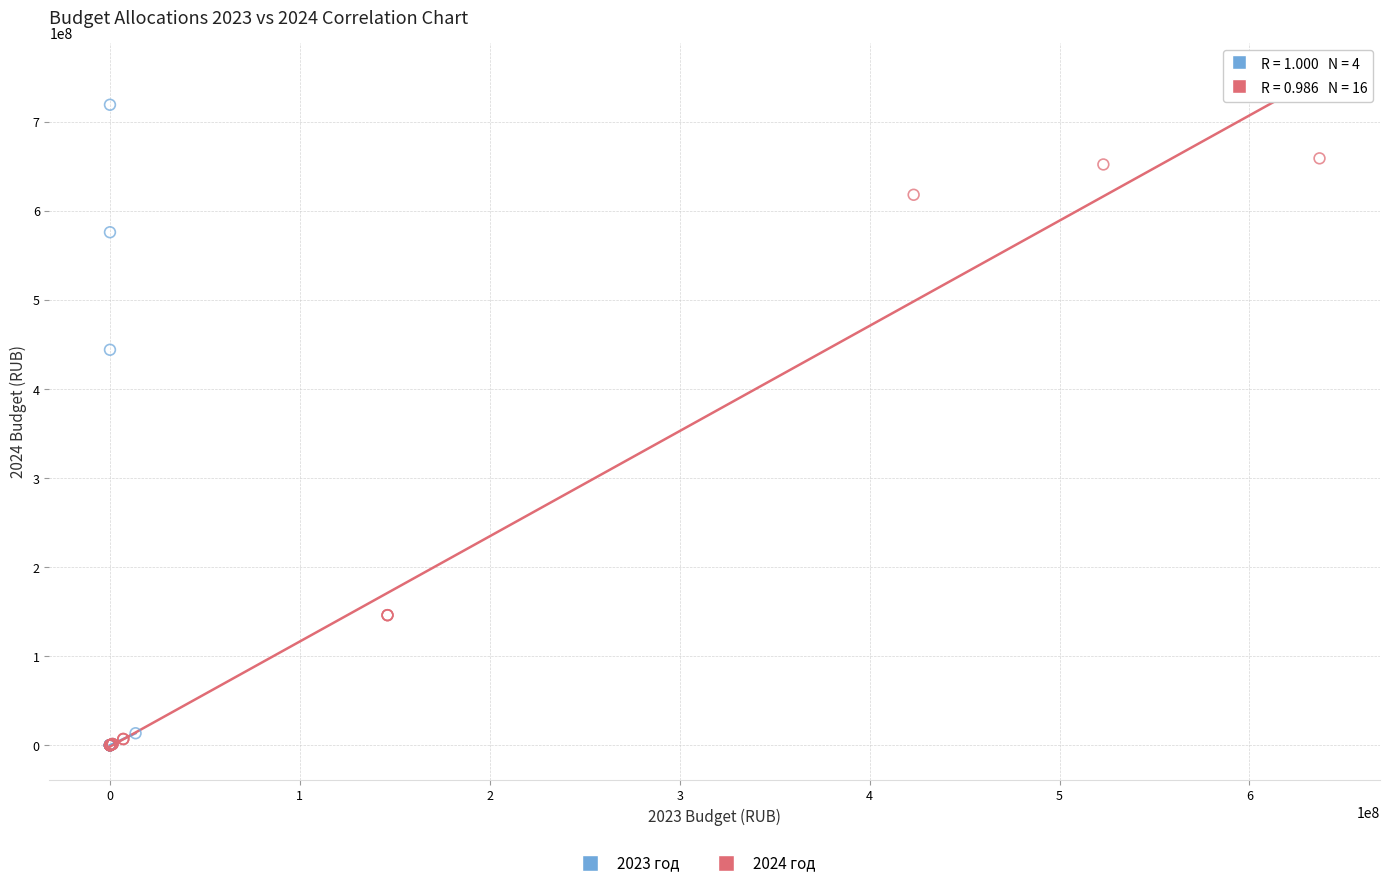

Which series contains the highest Y value?

2023 год